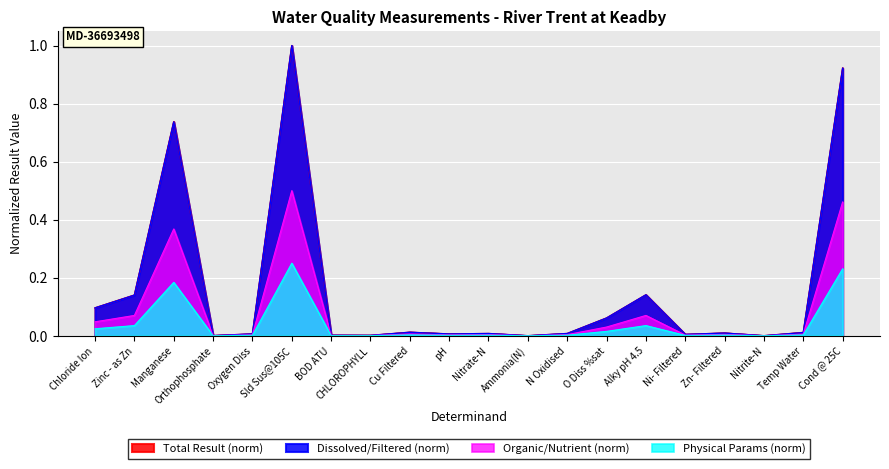

The chart shows a value of 0.0 at Temp Water. True or false?

True